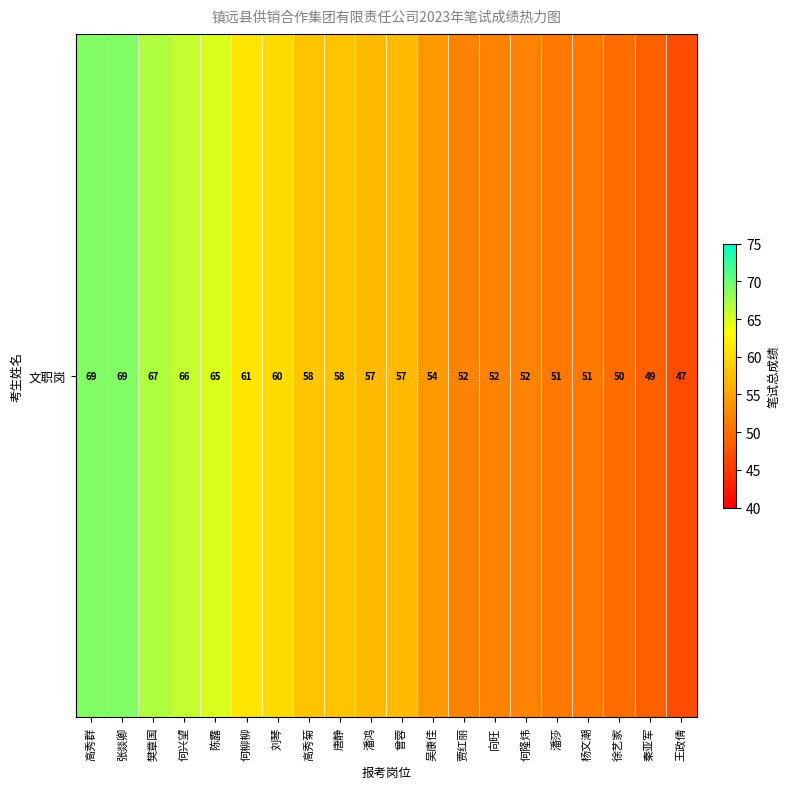

The value at 曾蓉 is 57. True or false?

True